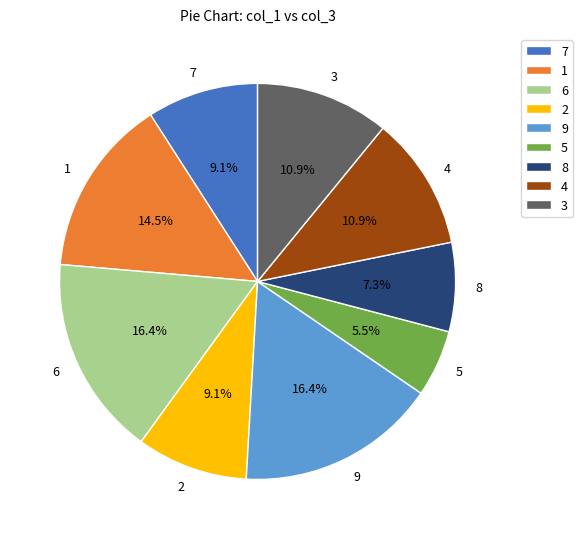

How many slices are in this pie chart?

9